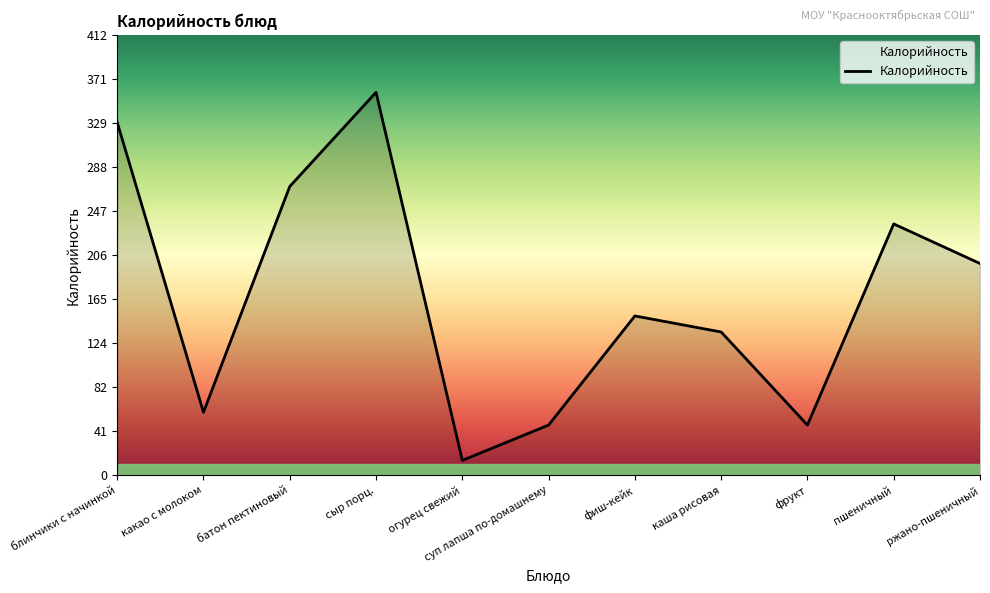

At which category does the chart reach its minimum across all series?

огурец свежий